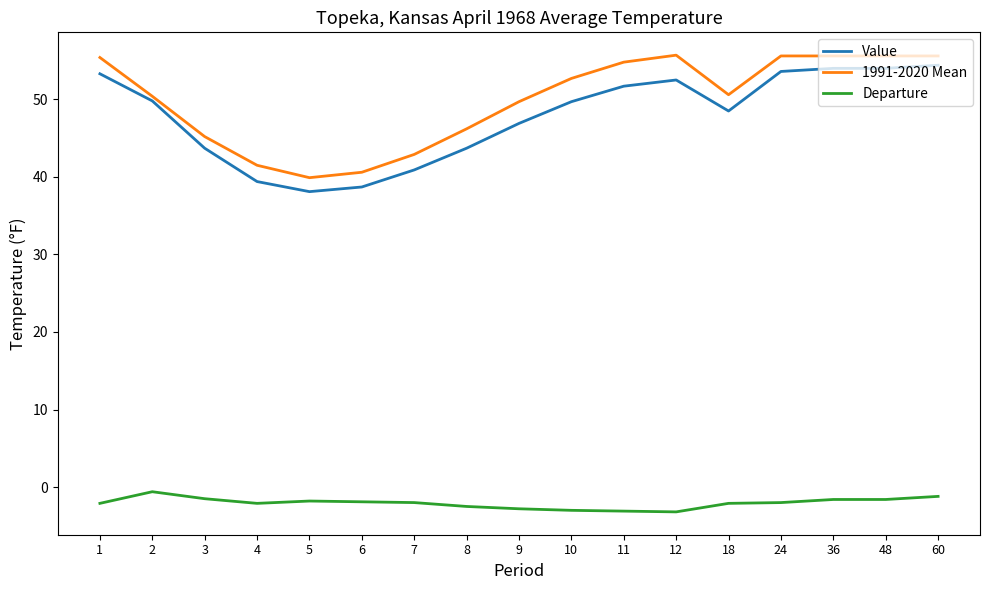

How many values in the Value series exceed 49?

9